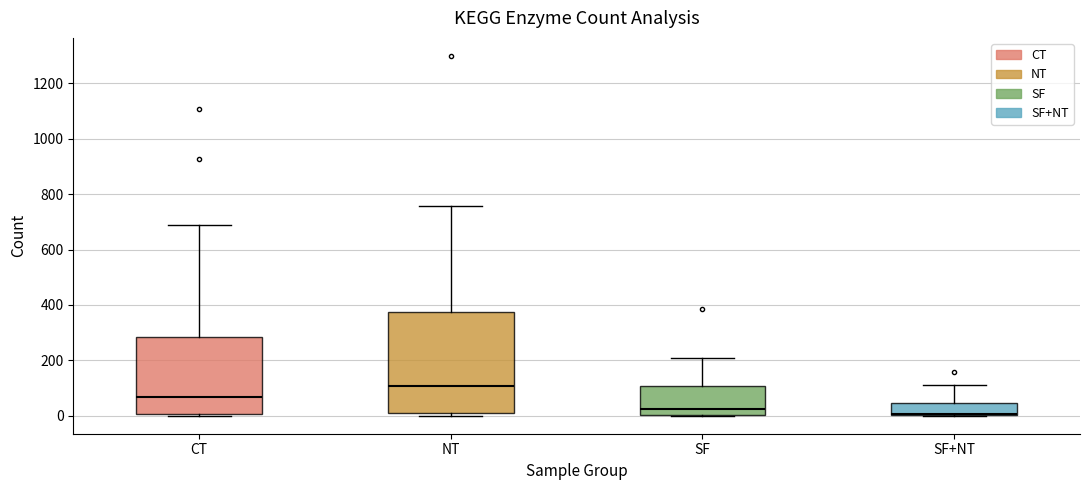

Where is the lower edge of the box for SF on the y-axis? The values are not printed on the chart, so give them approximately, as read against the axis.

0